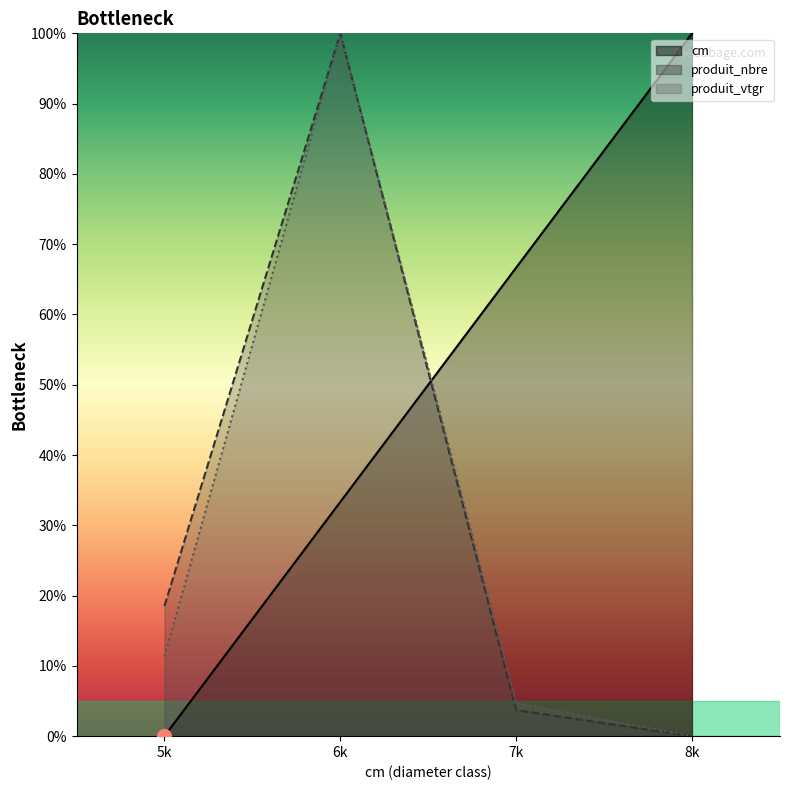

How many interior local peaks does the produit_vtgr series have?

1